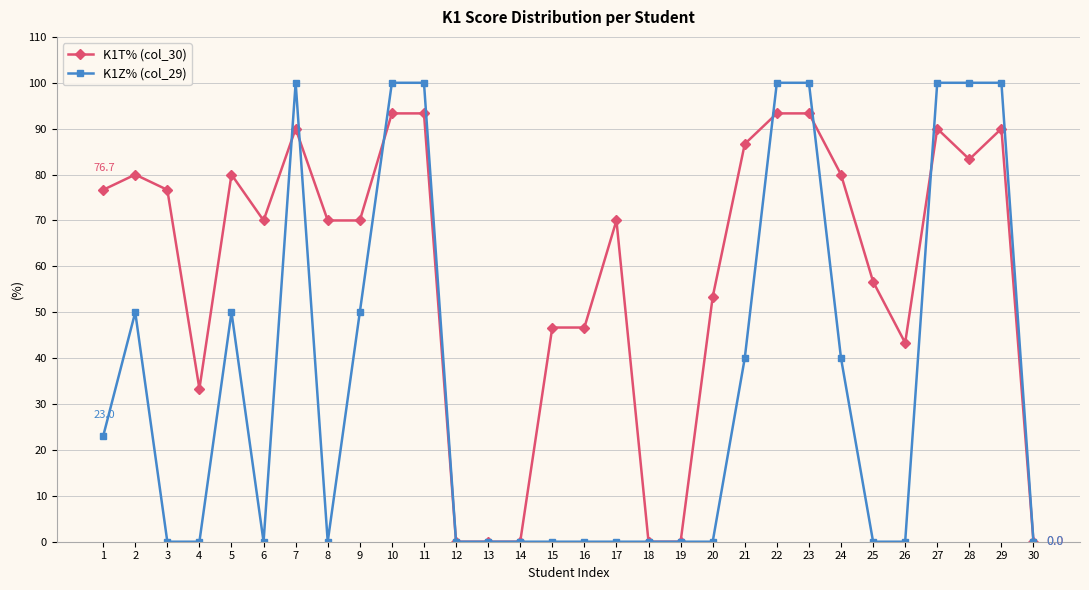

What is the greatest value displayed?

100.0